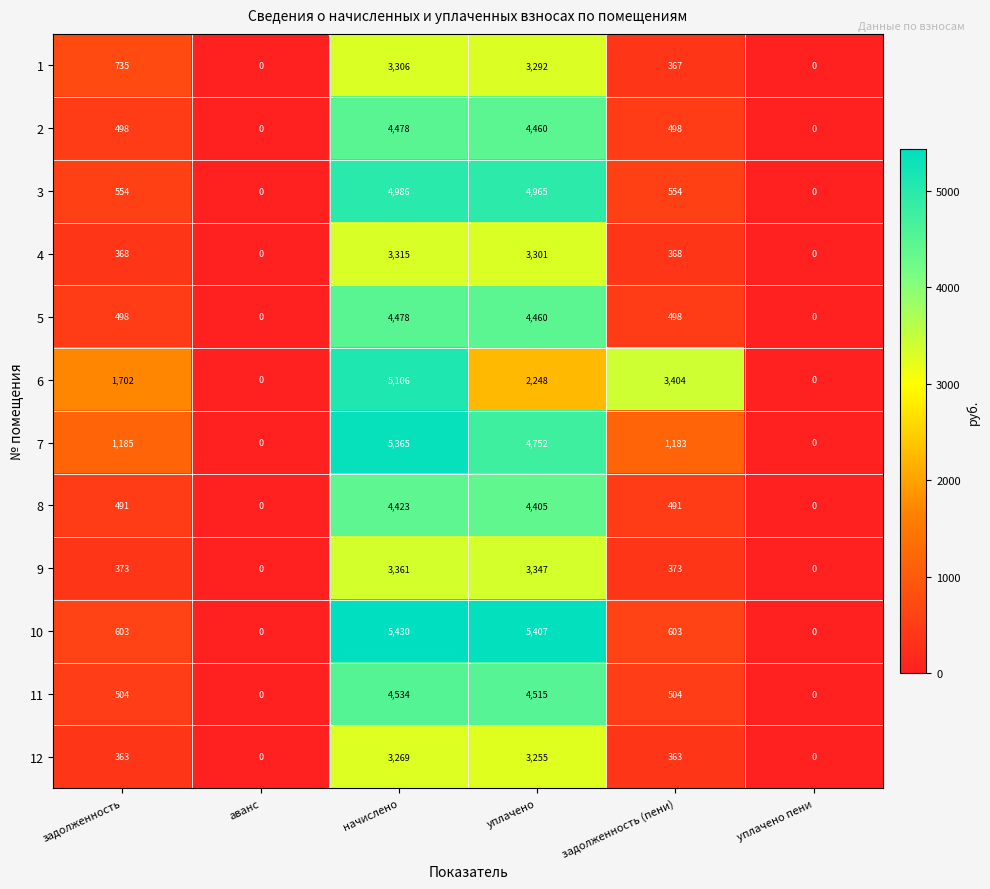

Which series has the largest range (max minus min)?

10